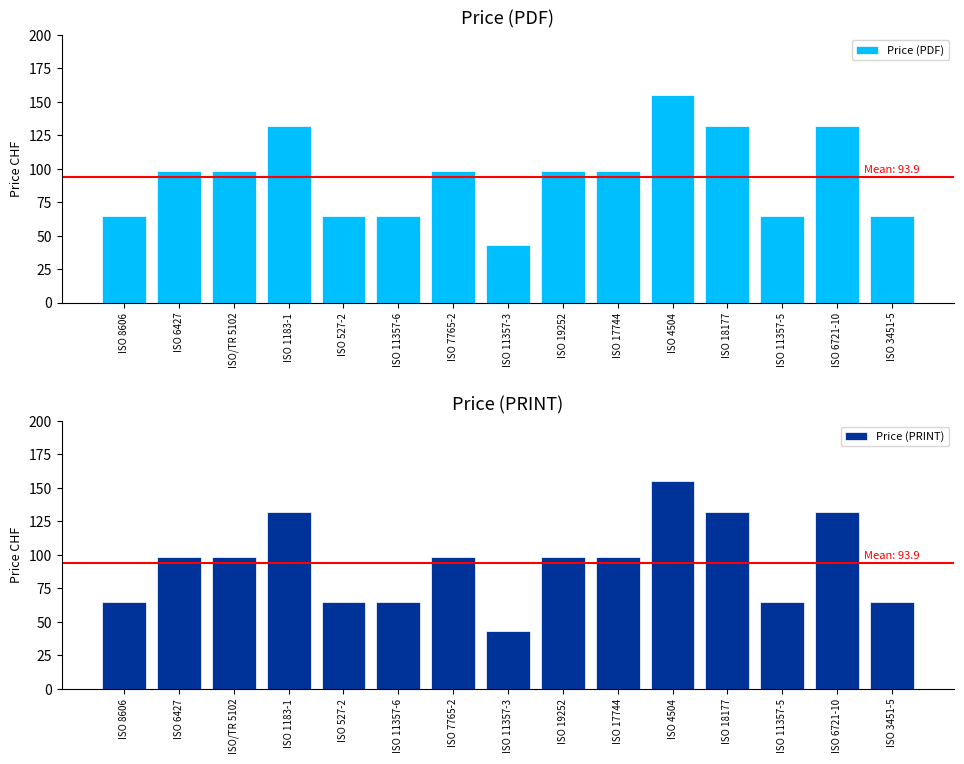

Reading right to left, what are all the values shown in this chart?

Price (PDF): ISO 3451-5=65	ISO 6721-10=132	ISO 11357-5=65	ISO 18177=132	ISO 4504=155	ISO 17744=98	ISO 19252=98	ISO 11357-3=43	ISO 7765-2=98	ISO 11357-6=65	ISO 527-2=65	ISO 1183-1=132	ISO/TR 5102=98	ISO 6427=98	ISO 8606=65
Price (PRINT): ISO 3451-5=65	ISO 6721-10=132	ISO 11357-5=65	ISO 18177=132	ISO 4504=155	ISO 17744=98	ISO 19252=98	ISO 11357-3=43	ISO 7765-2=98	ISO 11357-6=65	ISO 527-2=65	ISO 1183-1=132	ISO/TR 5102=98	ISO 6427=98	ISO 8606=65